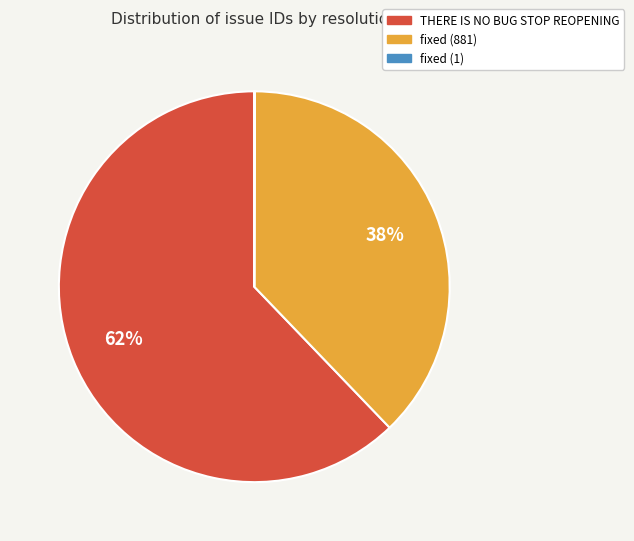

What is the largest slice in the pie chart?

THERE IS NO BUG STOP REOPENING